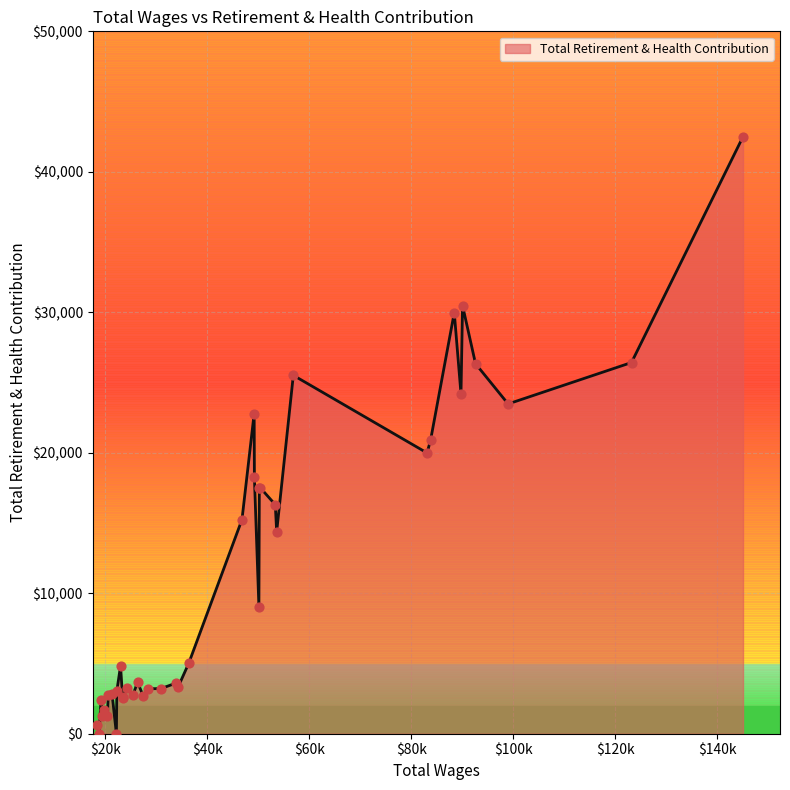

What is the maximum value shown in the chart?

42500